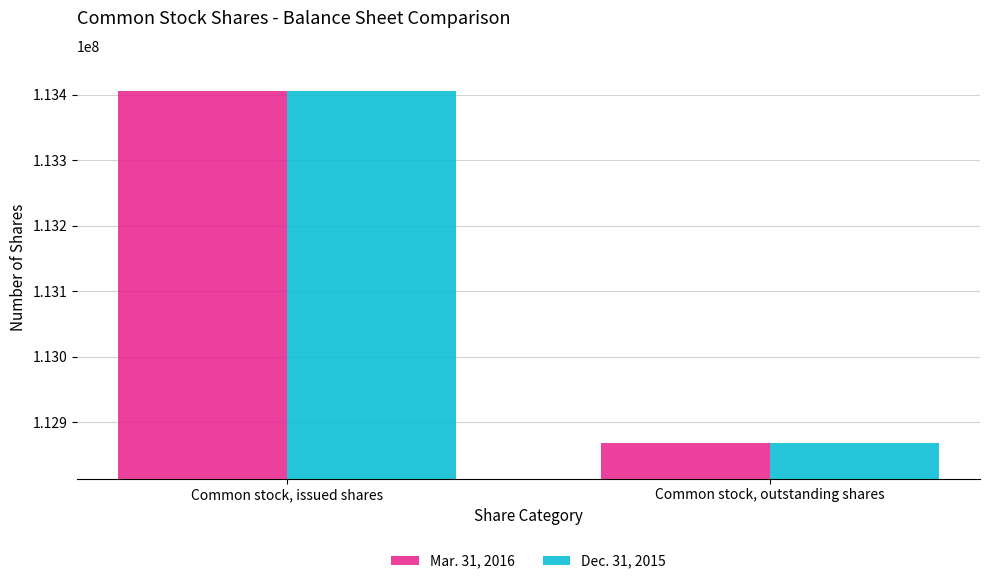

What is the difference between the maximum and minimum values in the Dec. 31, 2015 series?

537700